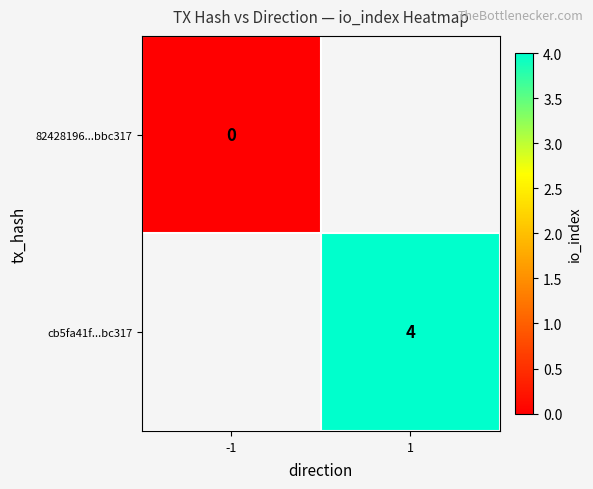

At how many categories does at least one series exceed 0?

1